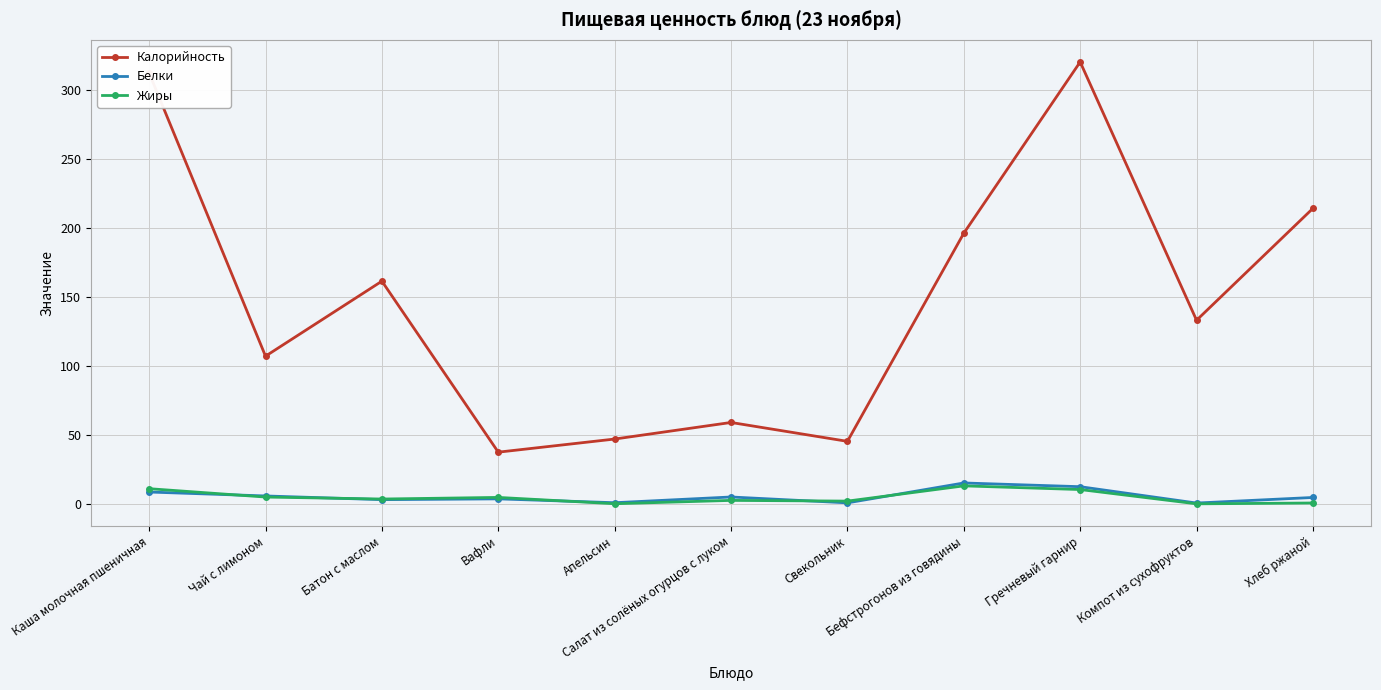

True or false: Жиры and Калорийность cross at least once.

False